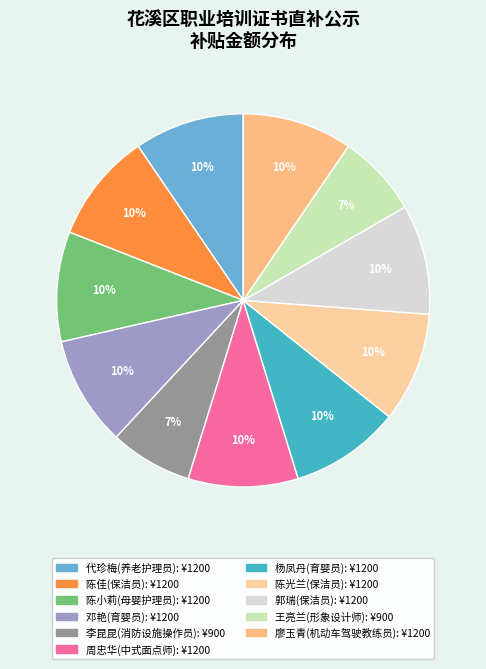

Count the number of slices in the pie.

11